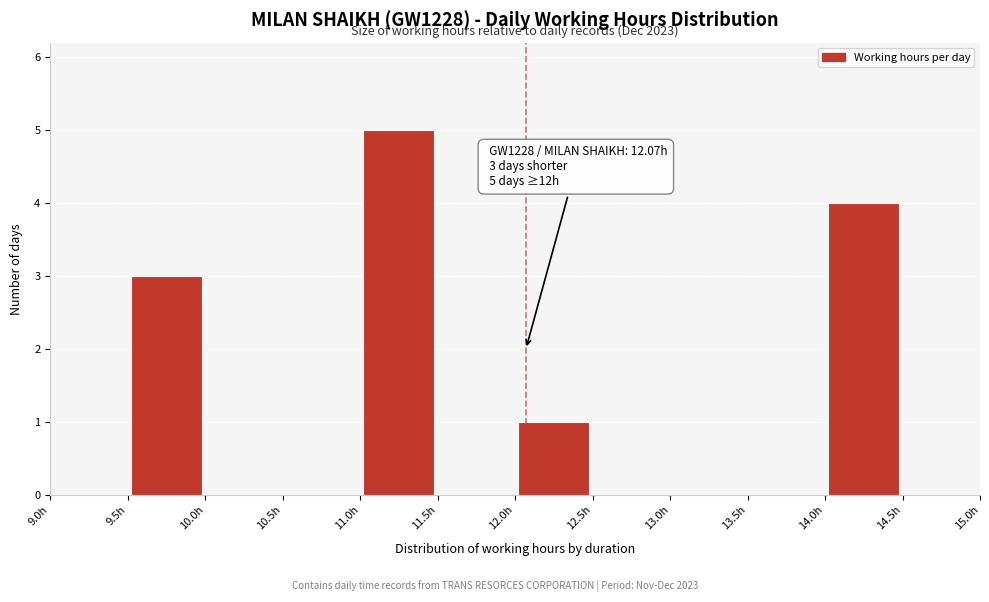

Over which range of the x-axis is the bar tallest?

11.0 to 11.5